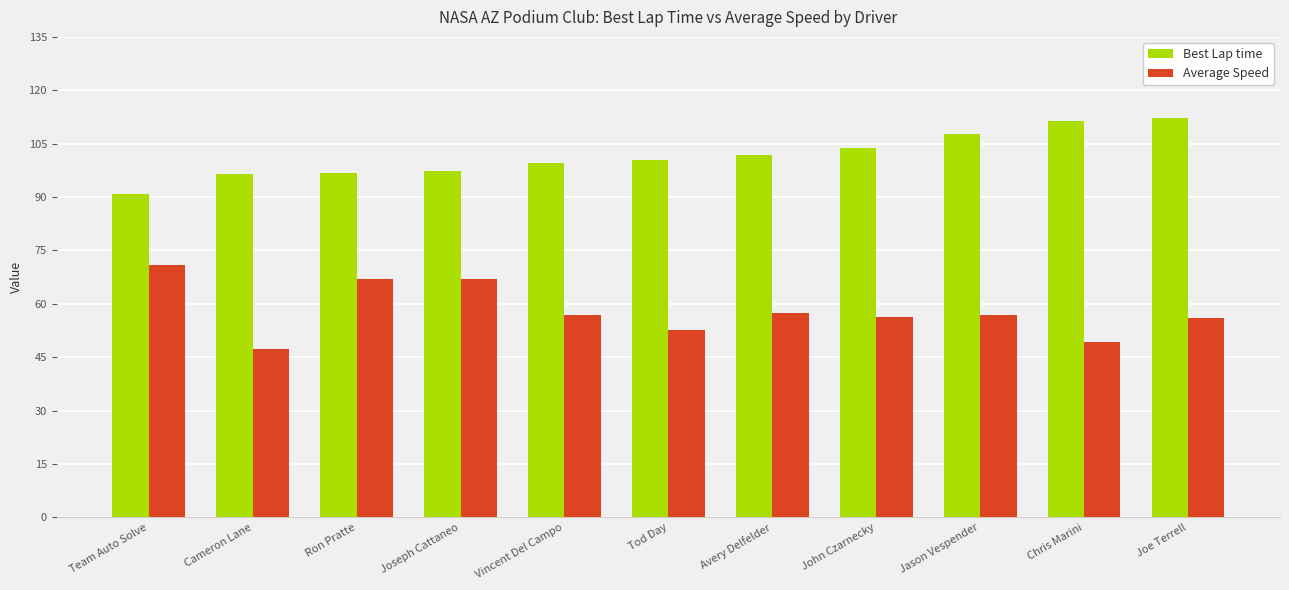

Where does the Average Speed series first go above 56?

Team Auto Solve